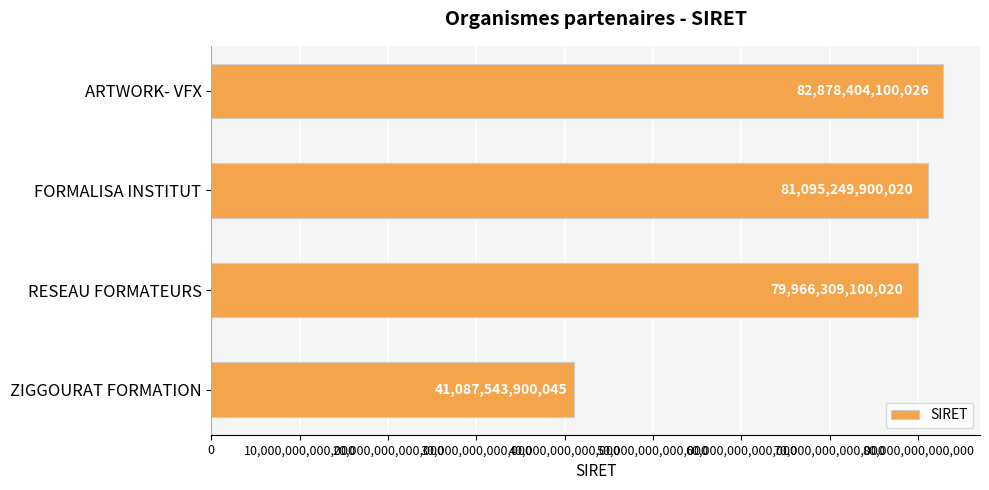

Which has a higher value, ARTWORK- VFX or ZIGGOURAT FORMATION?

ARTWORK- VFX